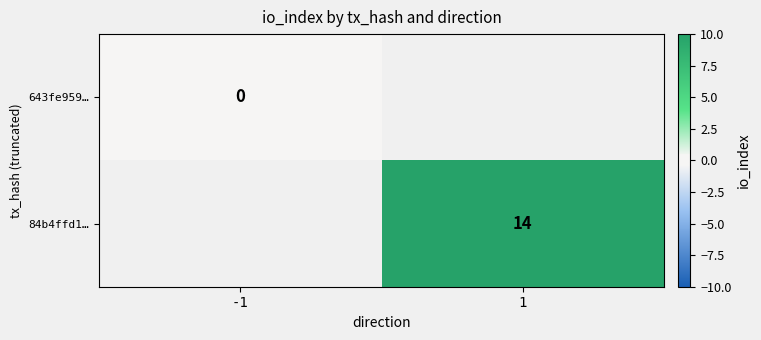

The value of 84b4ffd1… at 1 is 14. True or false?

True